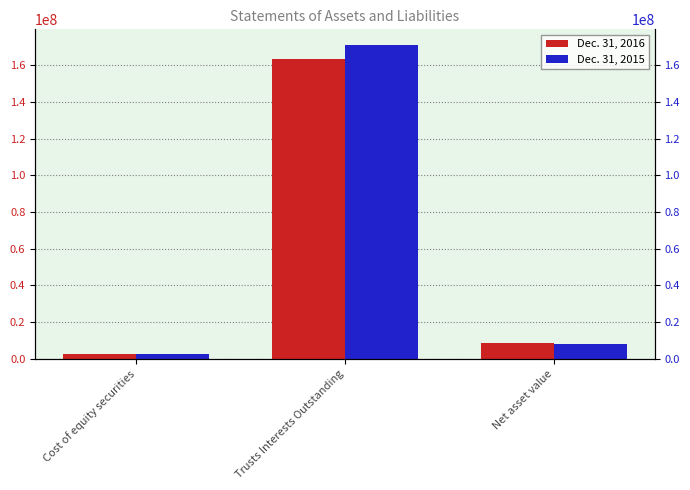

Which series changed the most between Cost of equity securities and Trusts Interests Outstanding?

Dec. 31, 2015